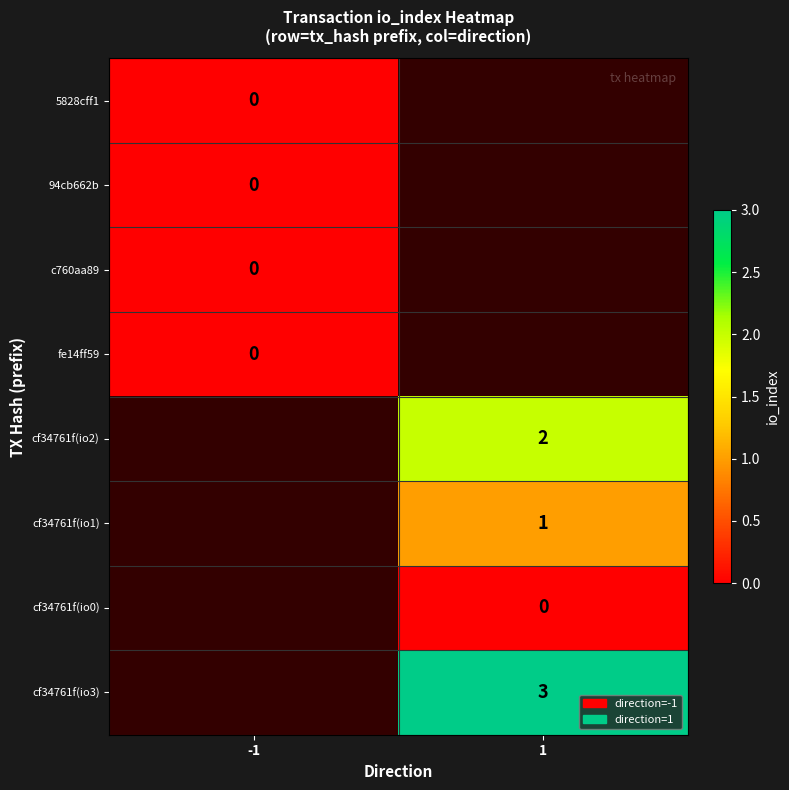

How many data points does each series have?

2